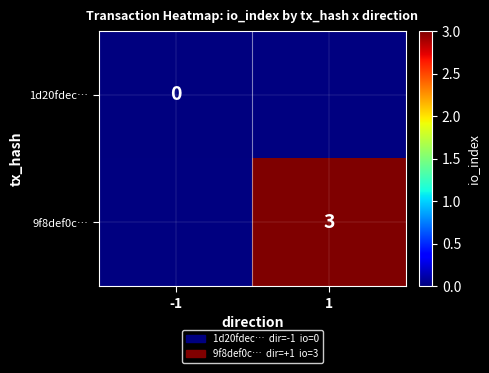

The 9f8def0c… series shows 3 at 1. True or false?

True